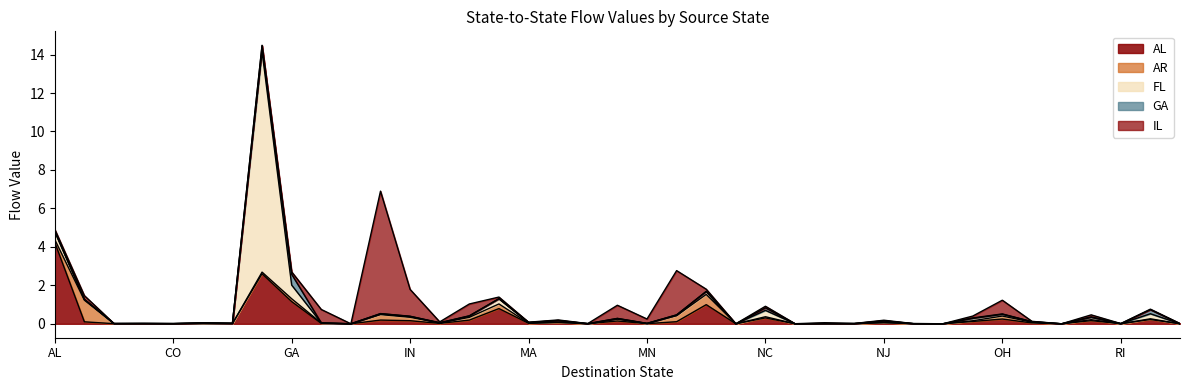

Where is the first local maximum for FL?

CA